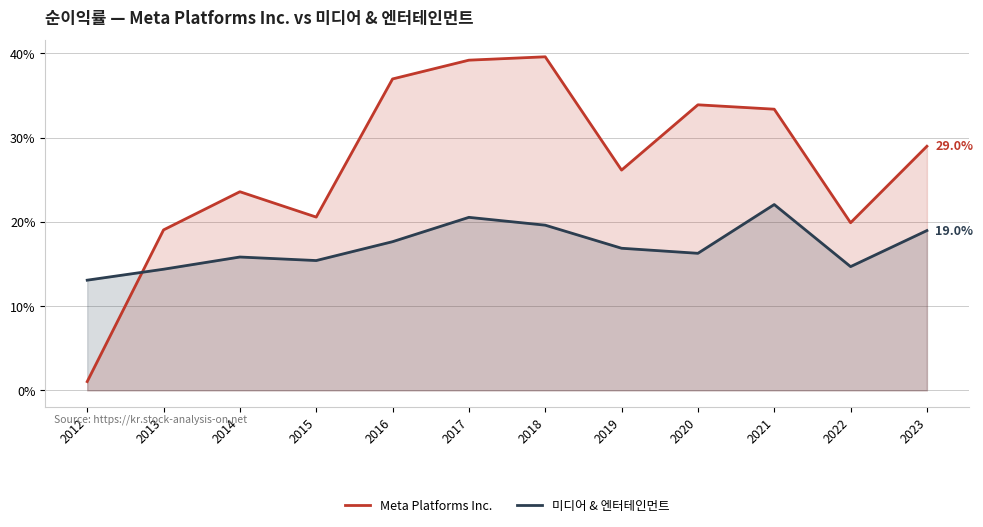

Where is the first local maximum for Meta Platforms Inc.?

2014